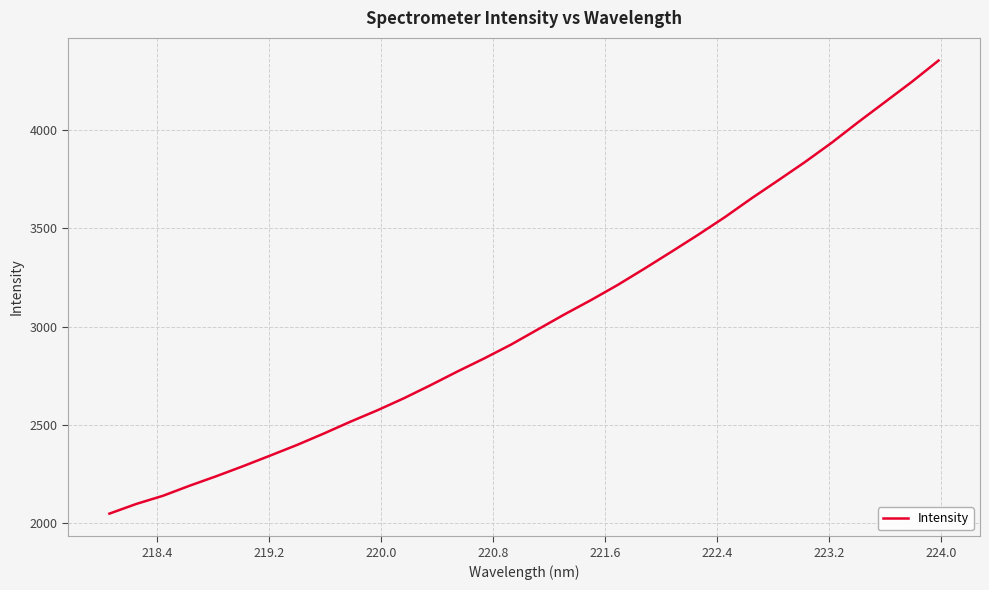

What is the difference between the maximum and minimum values?

2302.1